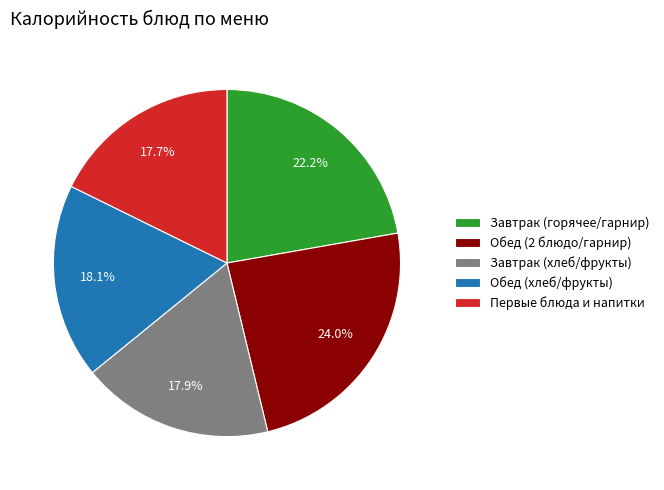

What is the largest slice in the pie chart?

Обед (2 блюдо/гарнир)